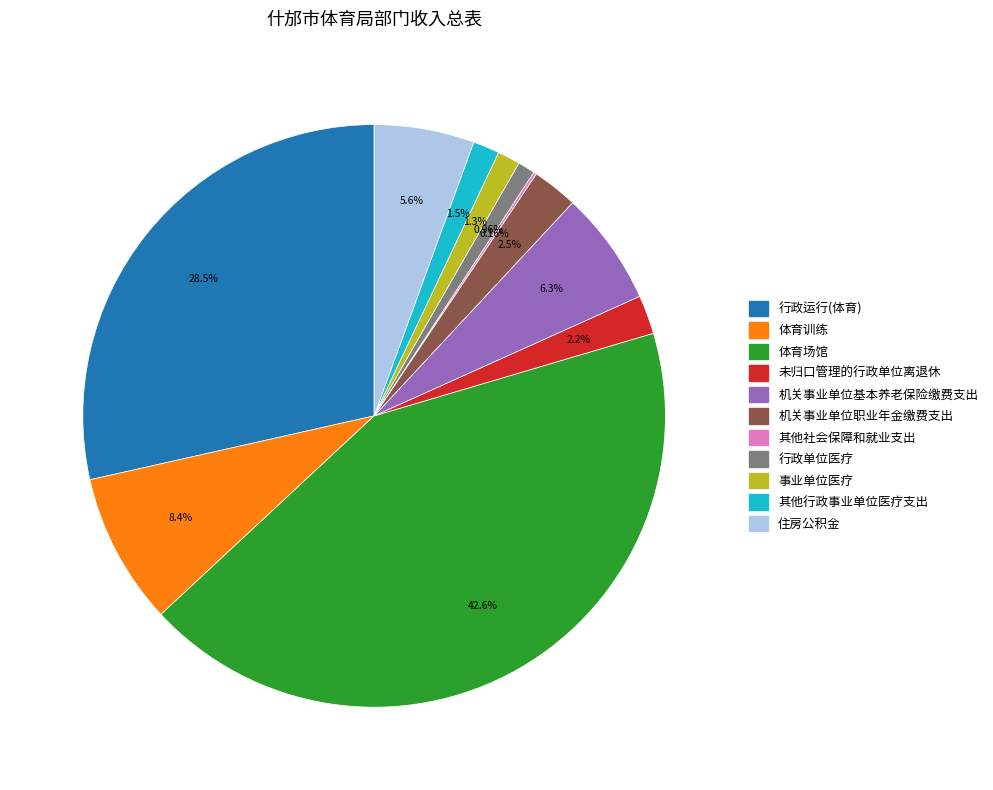

Do 住房公积金 and 行政单位医疗 together represent more than half of the pie?

No